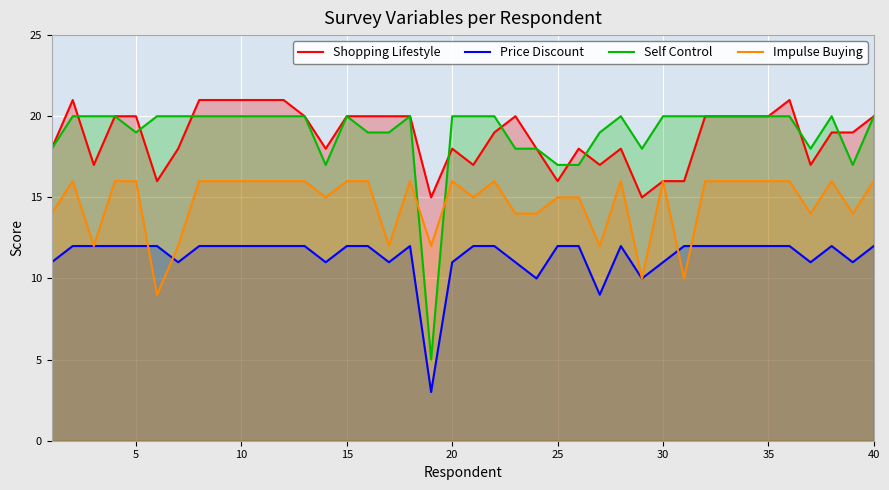

True or false: Shopping Lifestyle has more than 1 points higher than both neighbors.

True